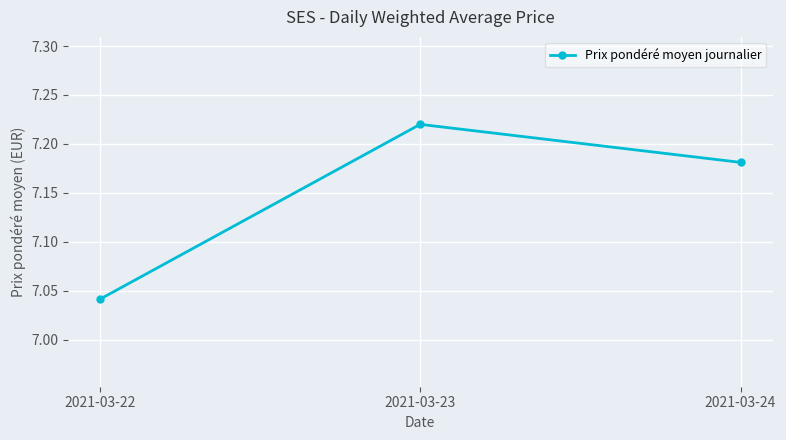

The chart shows a value of 9.6 at 2021-03-22. True or false?

False